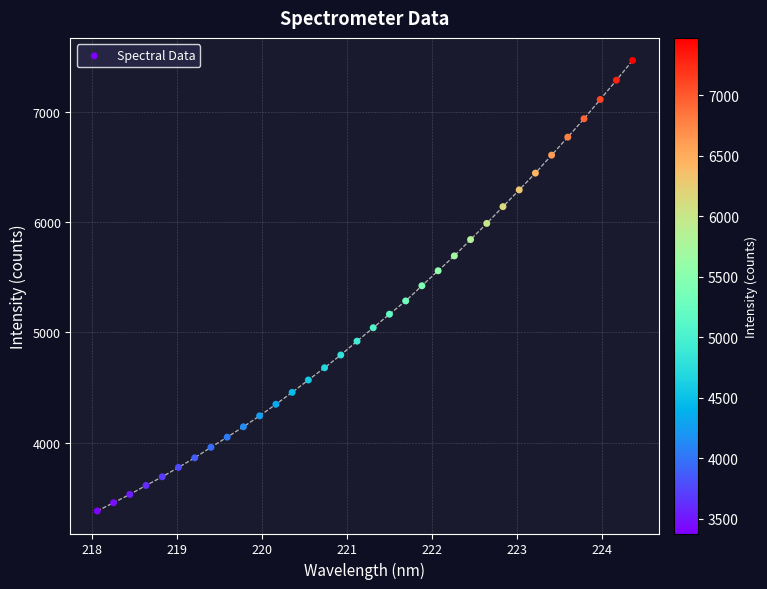

What is the range of X values (max minus min)?

6.3